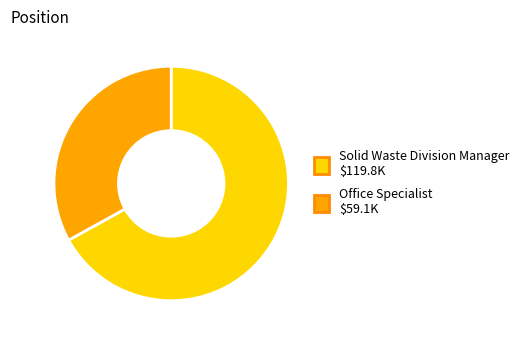

Which category has the biggest portion of the pie?

Solid Waste Division Manager